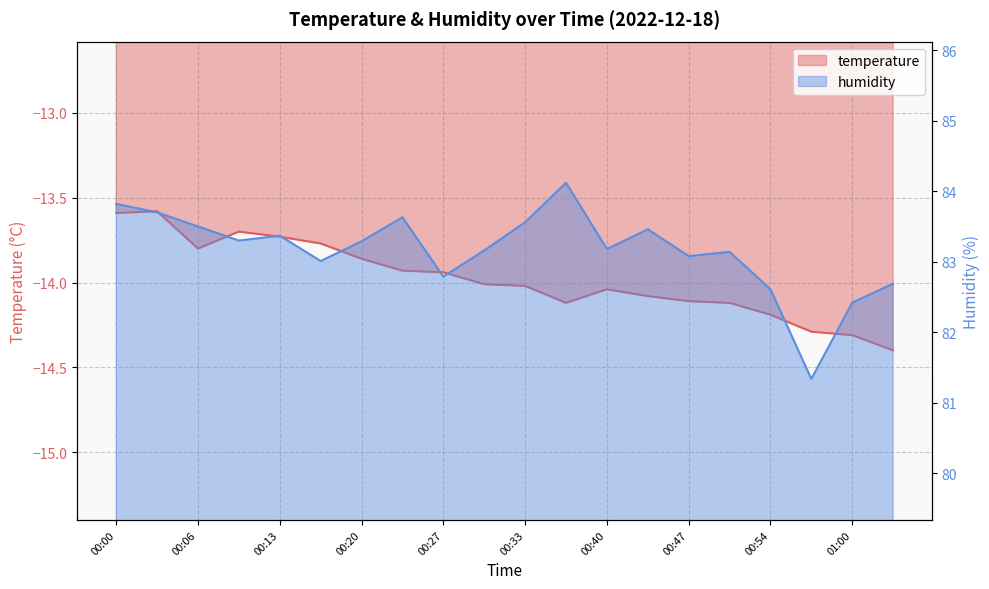

What is the average value of the temperature series?

-14.0